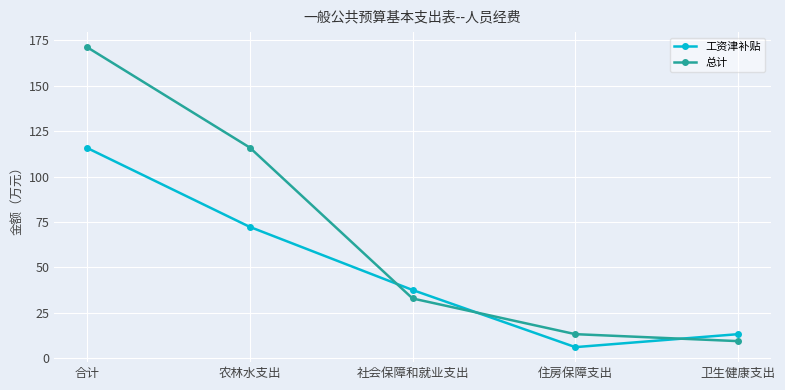

What position from the right is 农林水支出?

4